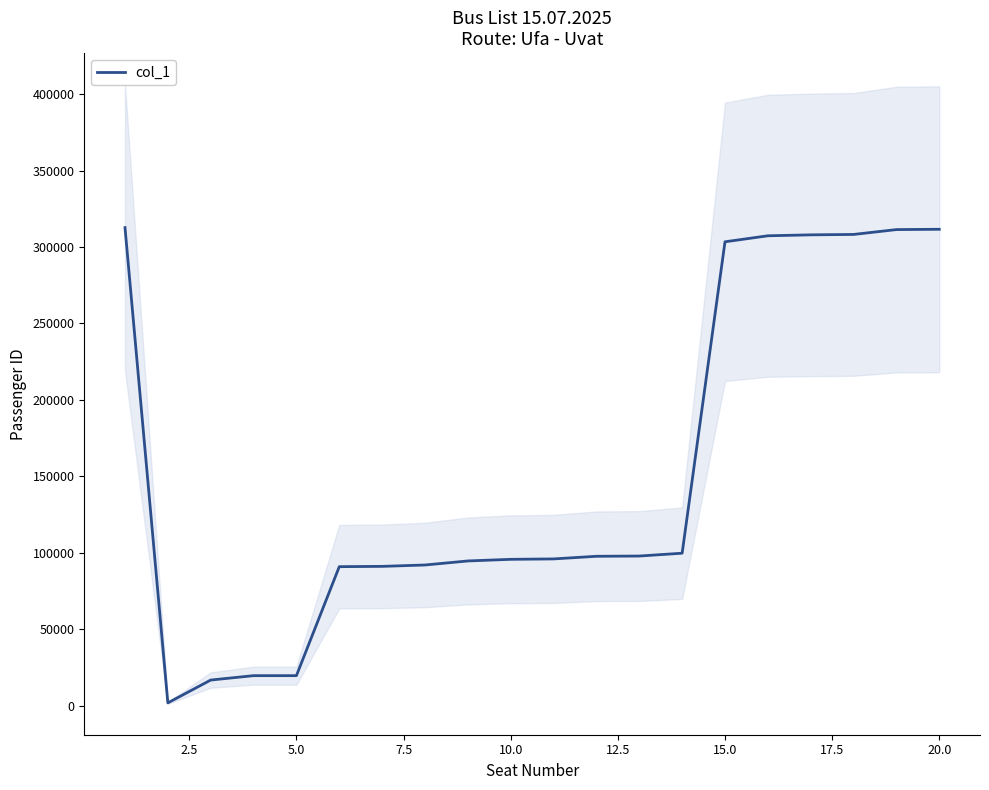

What is the difference between the maximum and minimum values?

310811